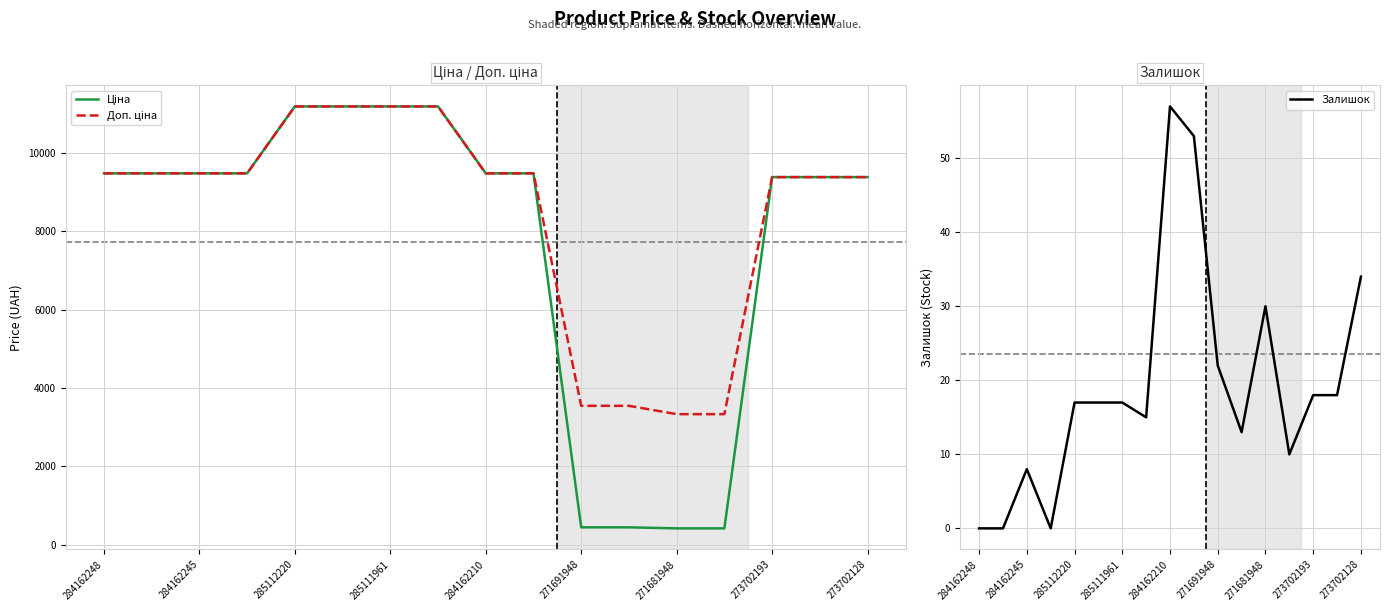

At which label is Залишок closest to 28?

271681948